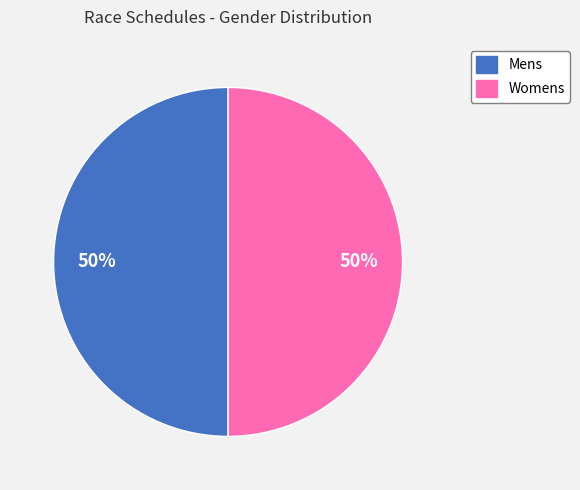

To the nearest percent, what portion does Mens represent?

50%